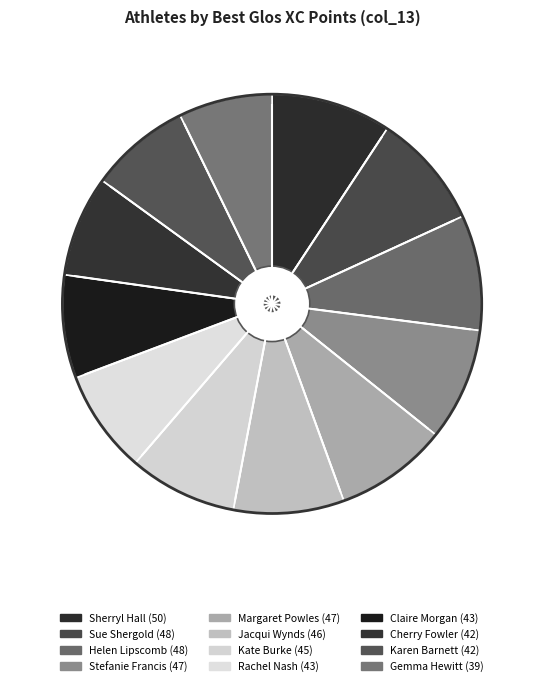

What is the smallest slice in the pie chart?

Gemma Hewitt